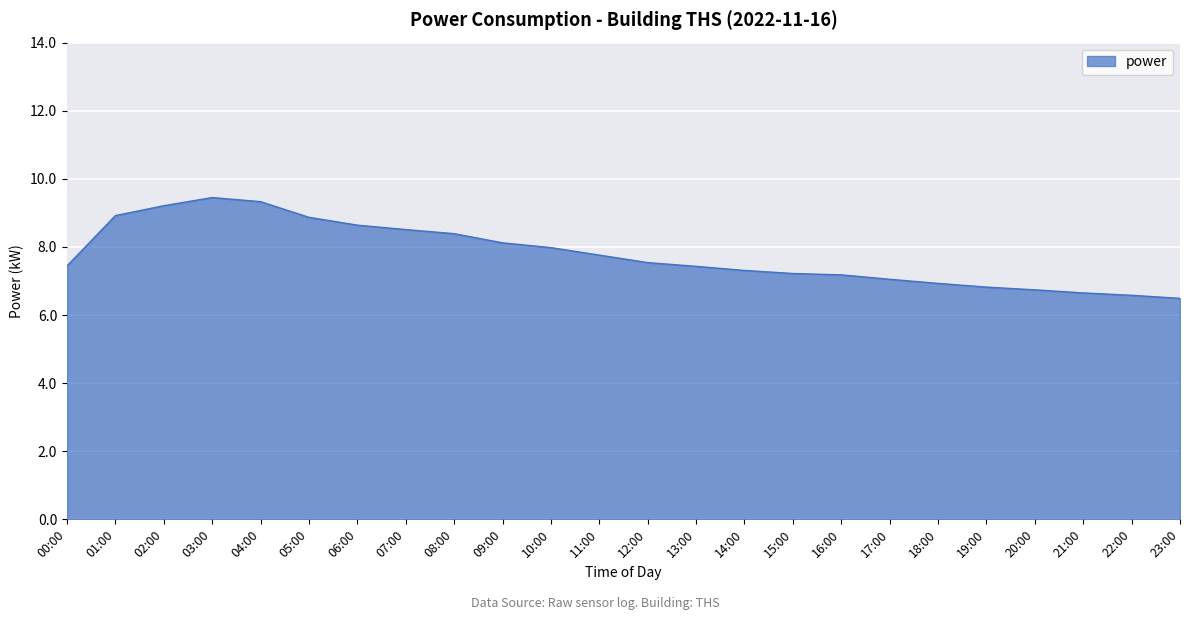

What is the sum of the values at 00:00 and 01:00?

16.4